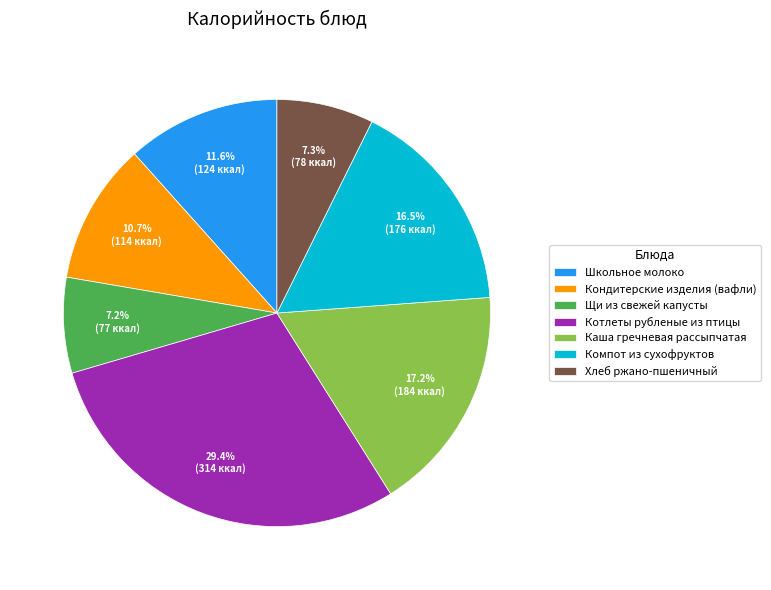

Count the number of slices in the pie.

7